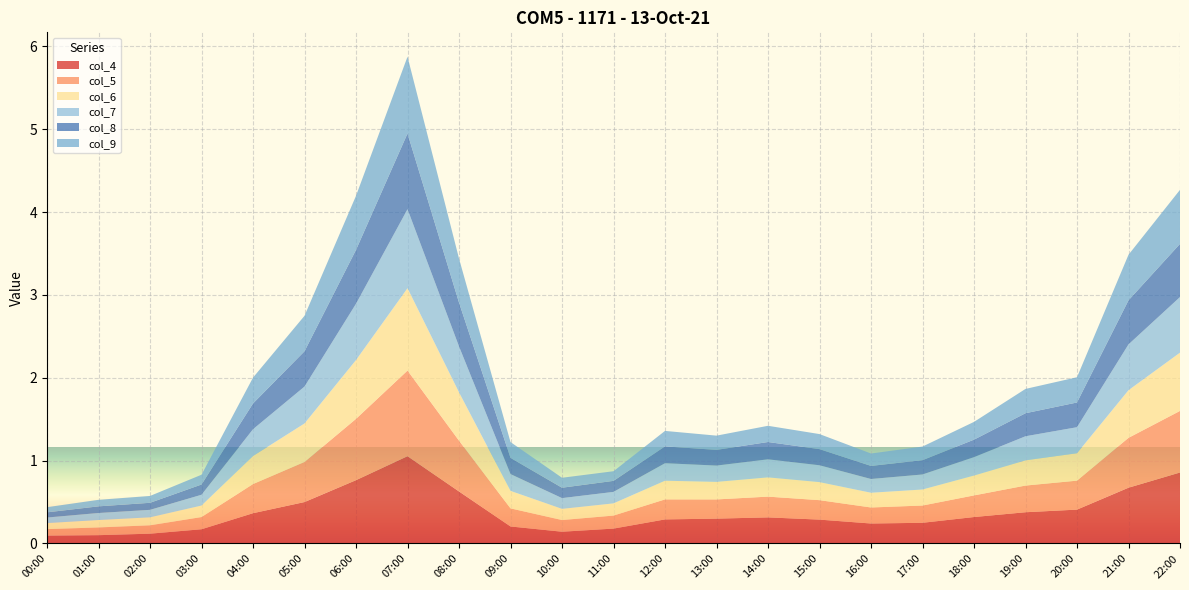

Reading left to right, transcribe all the data shown in this chart.

col_4: 0.1	0.1	0.1	0.2	0.4	0.5	0.8	1.1	0.6	0.2	0.1	0.2	0.3	0.3	0.3	0.3	0.2	0.2	0.3	0.4	0.4	0.7	0.9
col_5: 0.1	0.1	0.1	0.1	0.4	0.5	0.7	1.0	0.6	0.2	0.1	0.2	0.2	0.2	0.3	0.2	0.2	0.2	0.3	0.3	0.3	0.6	0.7
col_6: 0.1	0.1	0.1	0.1	0.3	0.5	0.7	1.0	0.6	0.2	0.1	0.1	0.2	0.2	0.2	0.2	0.2	0.2	0.2	0.3	0.3	0.6	0.7
col_7: 0.1	0.1	0.1	0.1	0.3	0.4	0.7	1.0	0.6	0.2	0.1	0.1	0.2	0.2	0.2	0.2	0.2	0.2	0.2	0.3	0.3	0.6	0.7
col_8: 0.1	0.1	0.1	0.1	0.3	0.4	0.7	0.9	0.5	0.2	0.1	0.1	0.2	0.2	0.2	0.2	0.2	0.2	0.2	0.3	0.3	0.5	0.6
col_9: 0.1	0.1	0.1	0.1	0.3	0.4	0.7	0.9	0.5	0.2	0.1	0.1	0.2	0.2	0.2	0.2	0.1	0.2	0.2	0.3	0.3	0.5	0.7